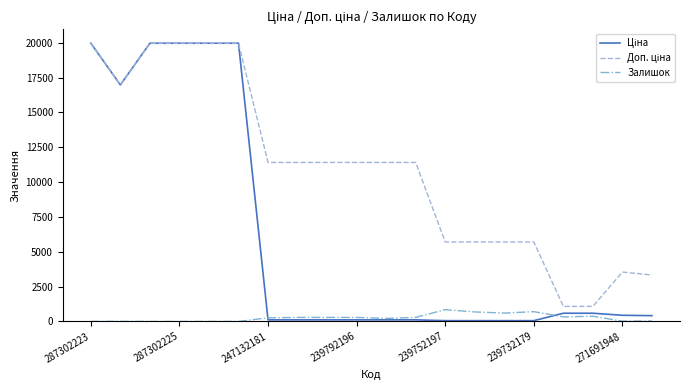

What is the greatest value displayed?

19964.2